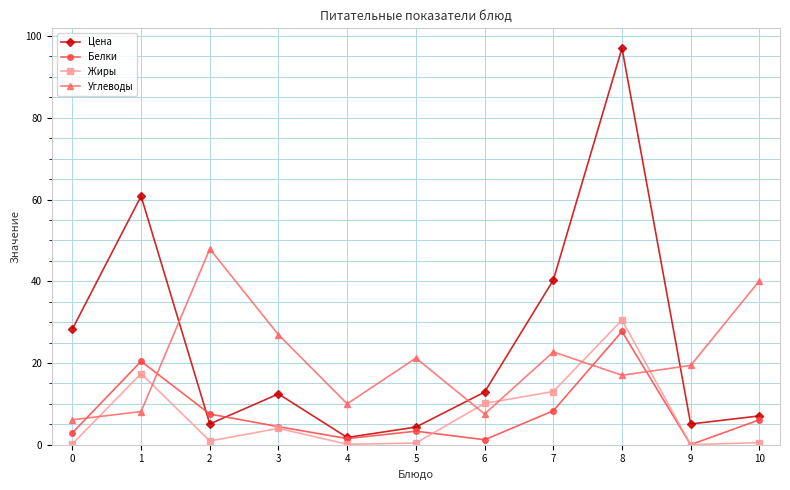

Where do Углеводы and Белки first cross each other?

0 and 1